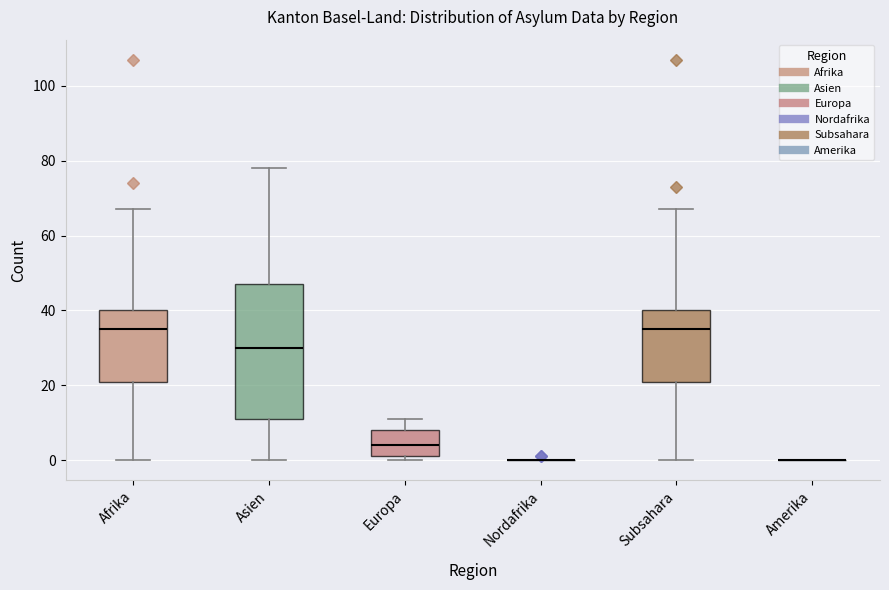

Reading left to right, read every box against the y-axis: the position of its median line, the range the box covers, and the ends of its whiskers. The values are not printed on the chart, so give them approximately, as read against the axis.

Afrika: median 36, box 22 to 40, whiskers 0 to 68
Asien: median 30, box 12 to 48, whiskers 0 to 78
Europa: median 4, box 2 to 8, whiskers 0 to 12
Nordafrika: box collapsed to a line at 0, whiskers 0 to 0
Subsahara: median 36, box 22 to 40, whiskers 0 to 68
Amerika: box collapsed to a line at 0, whiskers 0 to 0